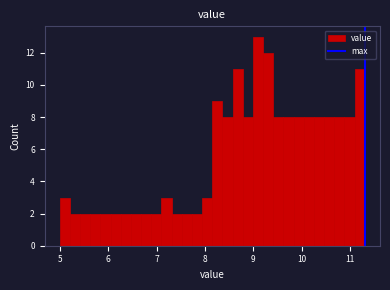

Read against the x-axis, roughly where is the centre of the tallest bar?

9.1